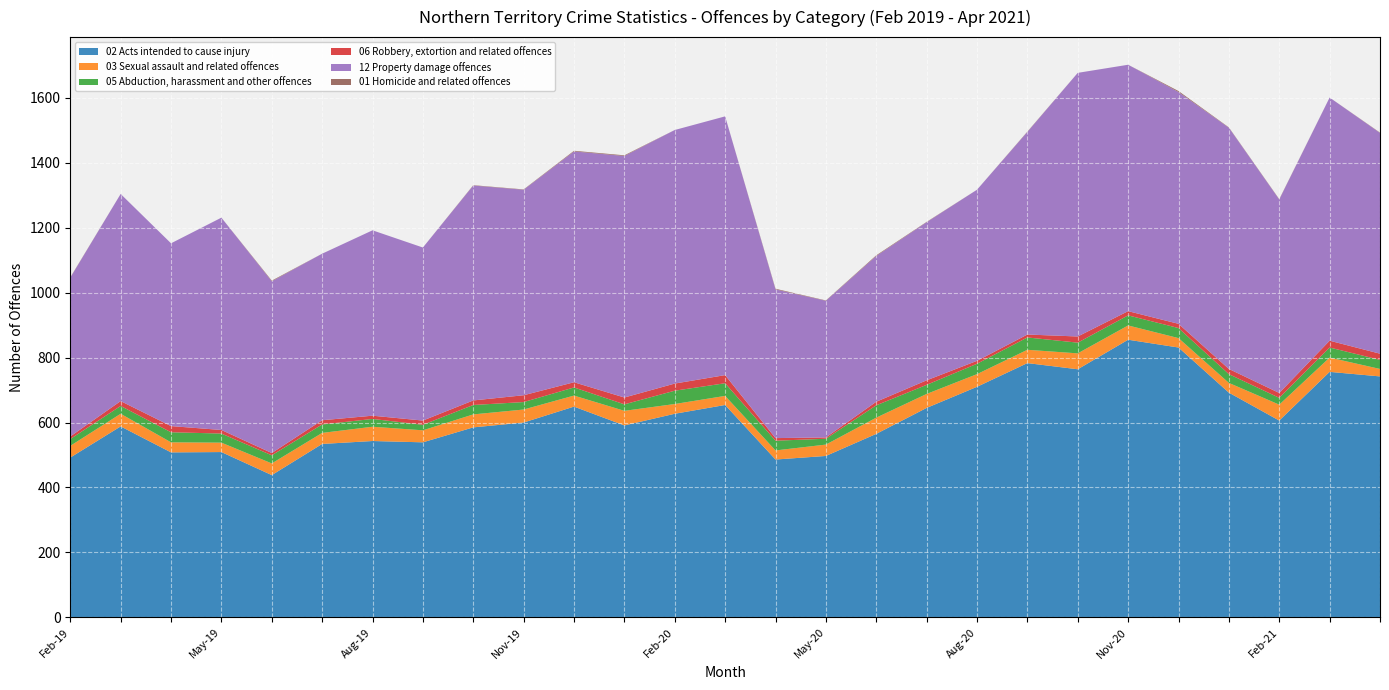

Reading left to right, extract all data points from this chart.

02 Acts intended to cause injury: 492	588	508	509	438	534	543	539	585	600	649	591	627	654	486	497	565	645	710	783	764	855	831	692	606	756	742
03 Sexual assault and related offences: 36	39	31	29	36	34	44	37	40	40	34	45	30	28	28	35	50	43	39	41	49	44	29	30	49	44	23
05 Abduction, harassment and other offences: 21	24	31	28	25	26	24	17	29	23	25	20	41	39	30	18	38	28	32	38	33	31	31	27	21	31	28
06 Robbery, extortion and related offences: 8	15	19	11	7	13	10	13	14	21	16	21	22	25	8	4	11	14	9	9	19	13	13	16	15	21	19
12 Property damage offences: 489	638	563	654	529	513	571	533	662	633	711	744	781	797	458	421	449	487	527	624	812	759	714	743	596	749	680
01 Homicide and related offences: 1	0	0	0	2	0	0	0	1	1	2	2	0	0	2	1	2	1	0	1	0	0	3	1	1	0	1